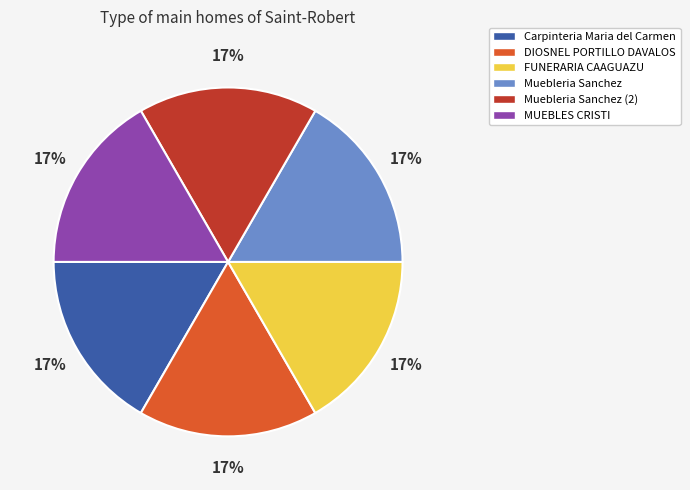

To the nearest percent, what portion does Muebleria Sanchez (2) represent?

17%